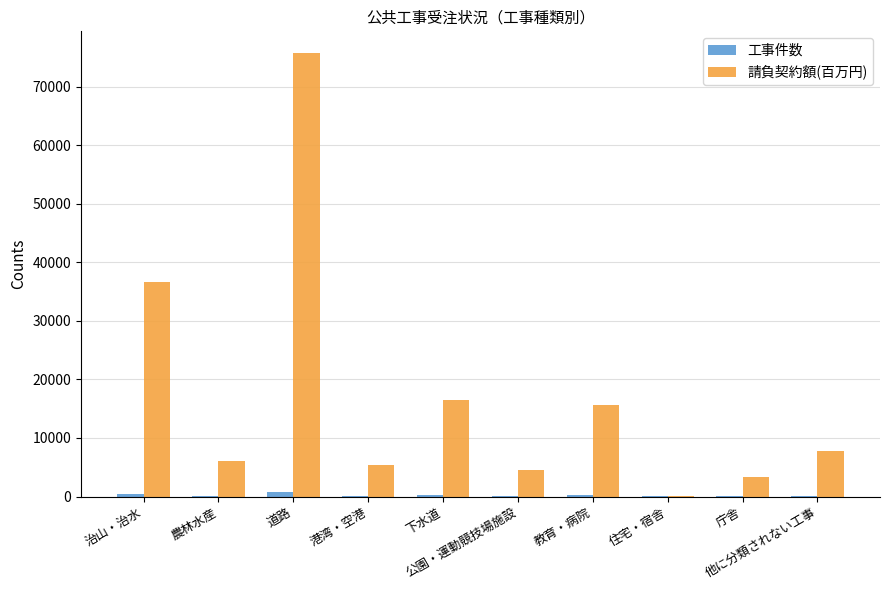

What is the sum of all 請負契約額(百万円) values?

171551.1